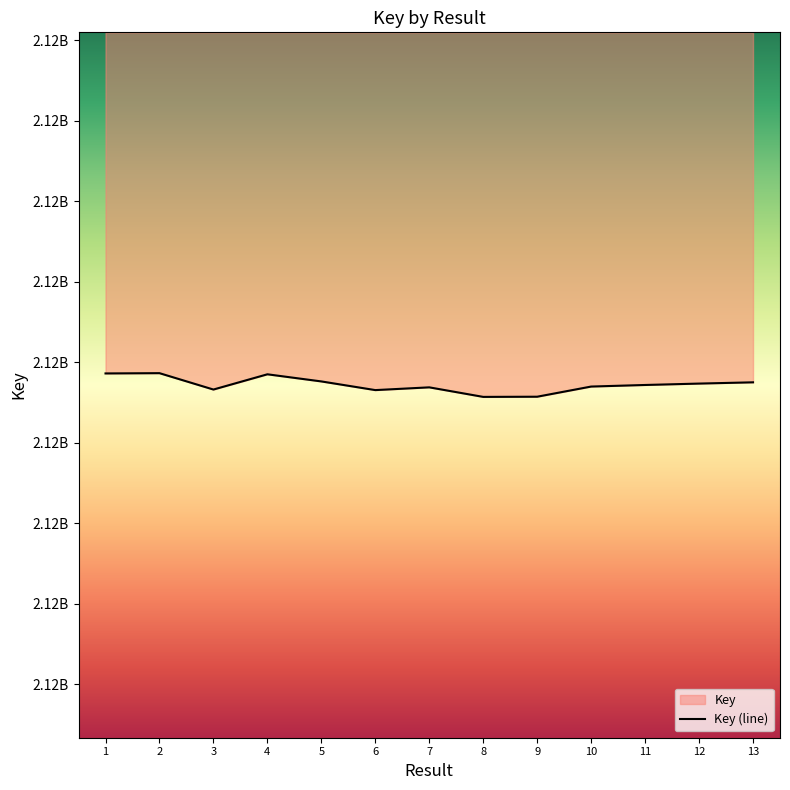

What is the value of the 12th point from the left?

2117886740